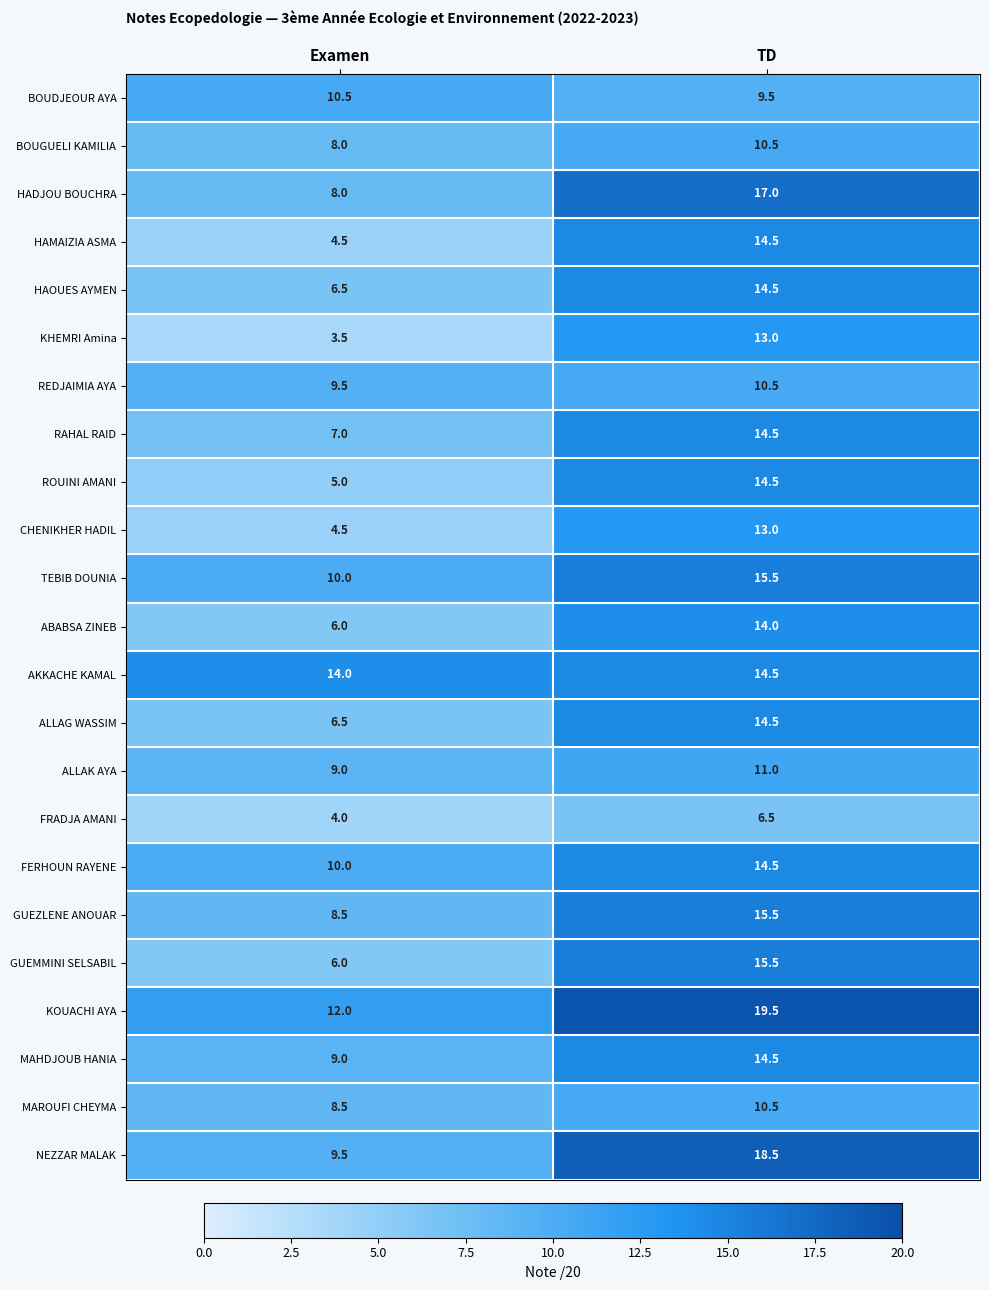

What is the average value of the GUEMMINI SELSABIL series?

10.8